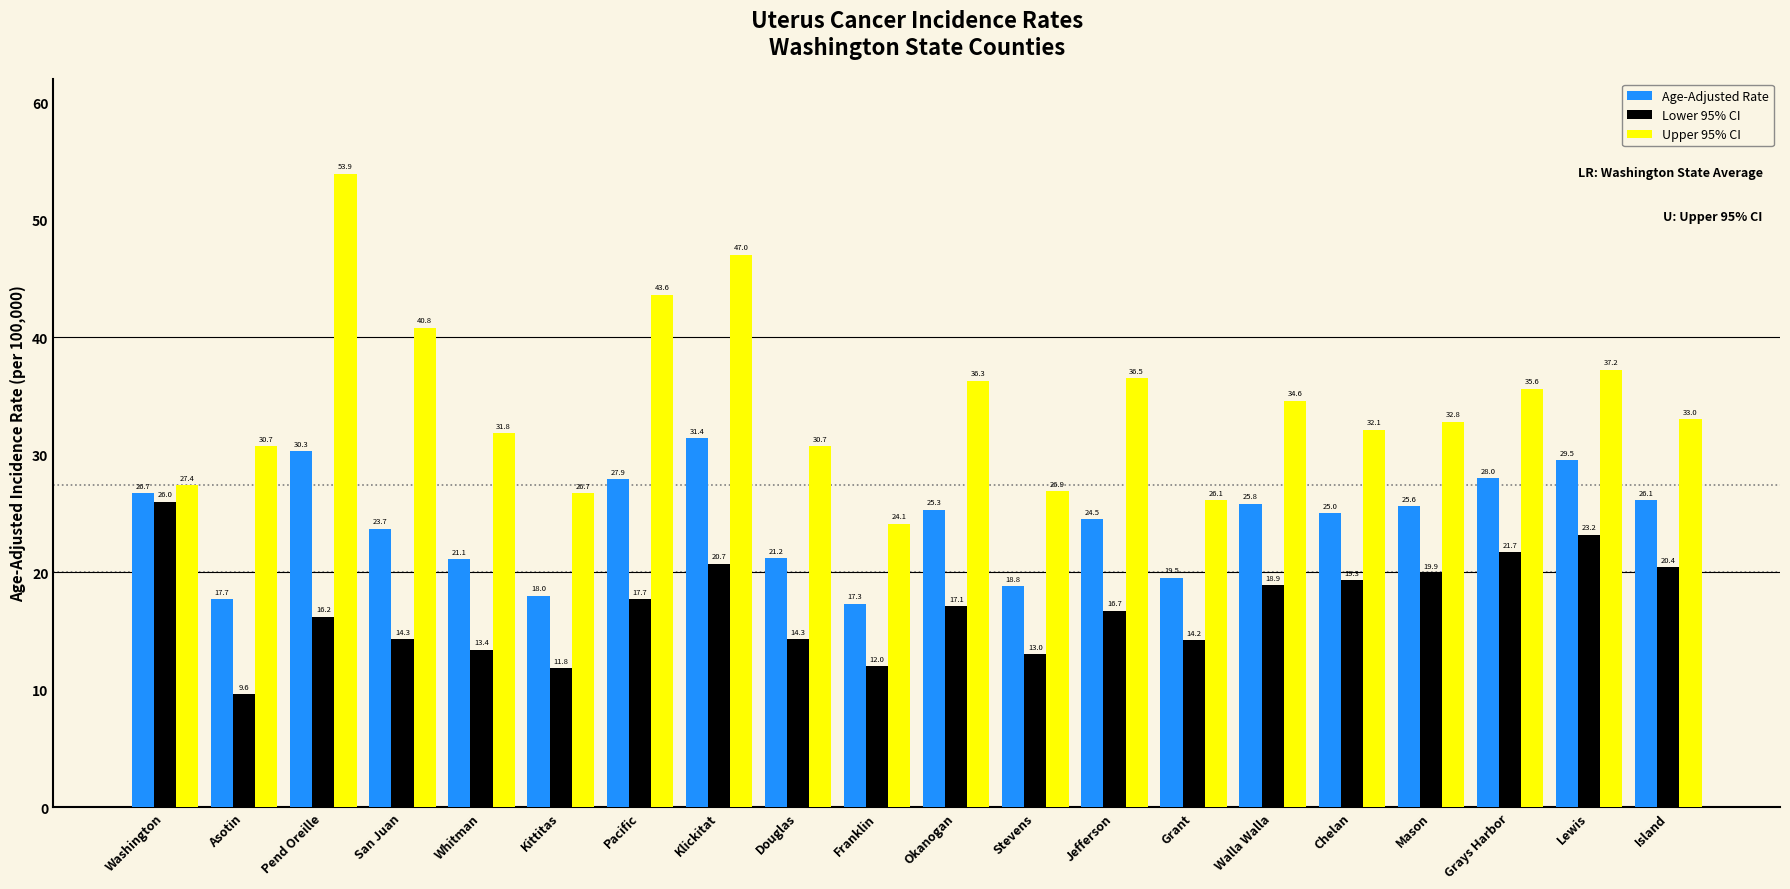

What is the label of the 9th bar from the left?

Douglas